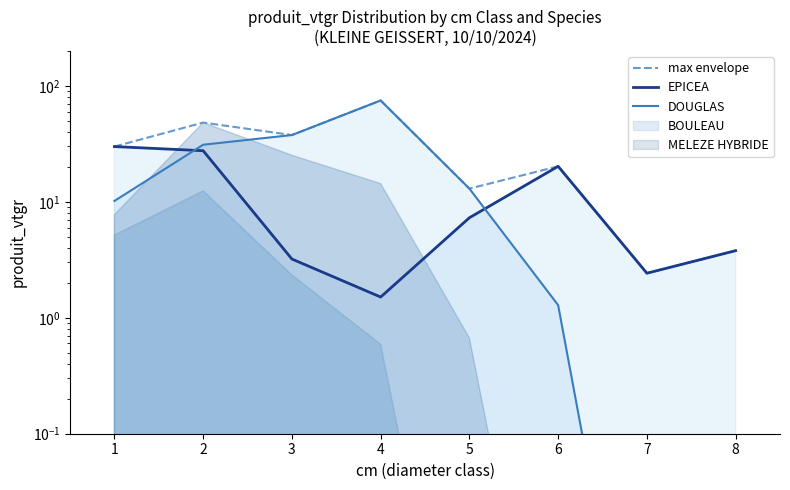

What is the average value of the EPICEA series?

12.0